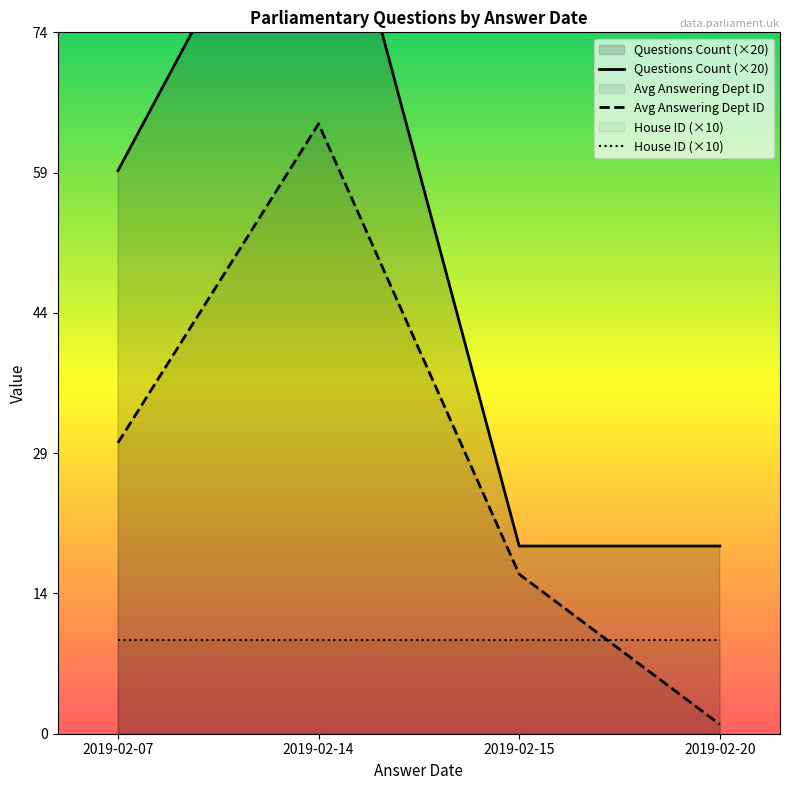

At which category does the chart reach its peak across all series?

2019-02-14